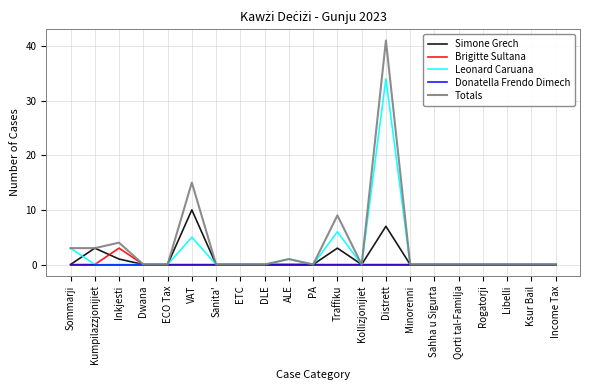

True or false: Brigitte Sultana has a value of 0 at Rogatorji.

True